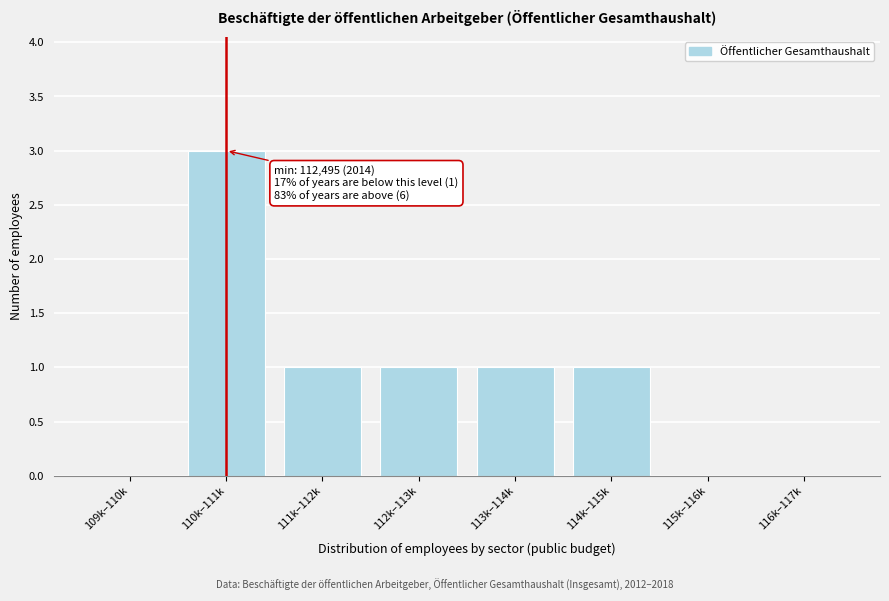

Reading left to right, transcribe all the data shown in this chart.

109k–110k=0	110k–111k=3	111k–112k=1	112k–113k=1	113k–114k=1	114k–115k=1	115k–116k=0	116k–117k=0